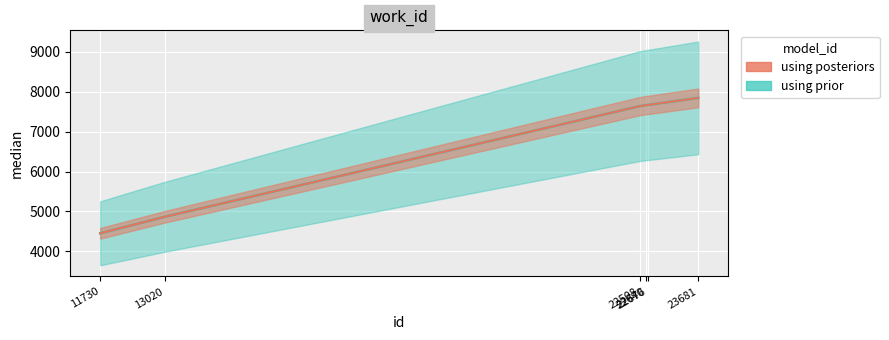

The value at 22640 is 3191. True or false?

False